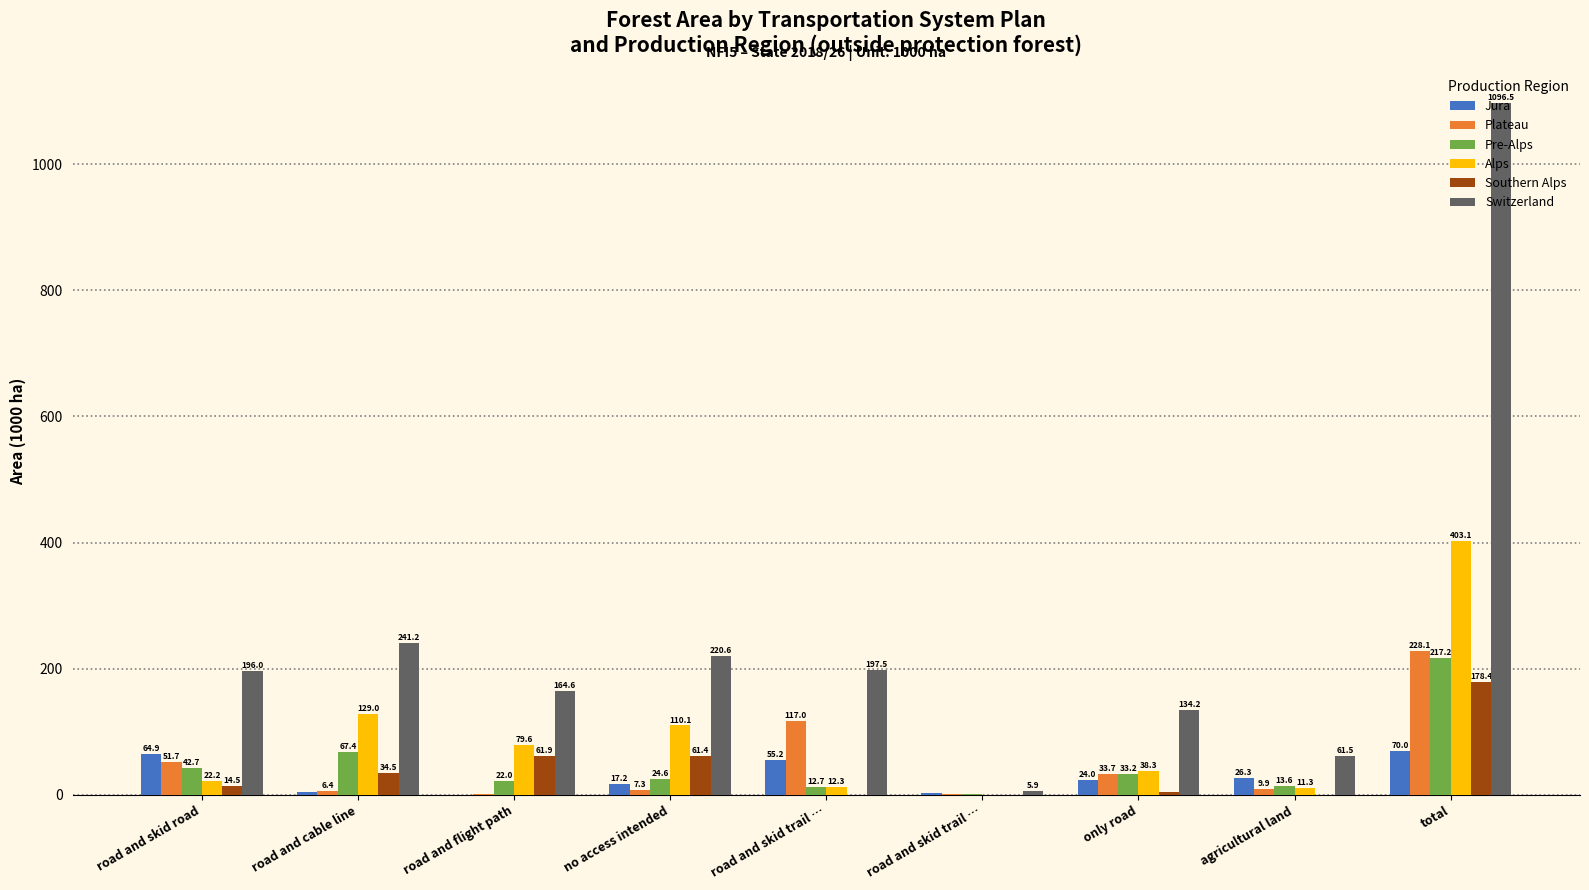

What are all the series names shown in the legend?

Jura, Plateau, Pre-Alps, Alps, Southern Alps, Switzerland